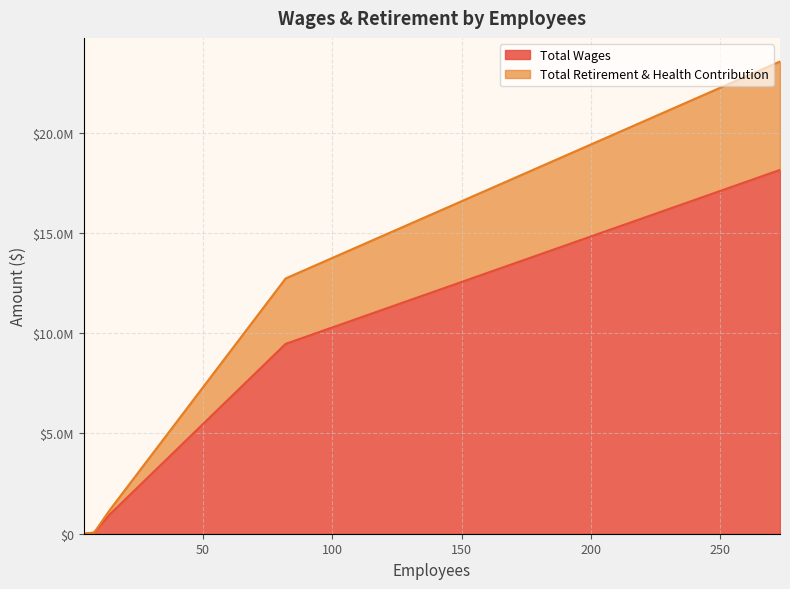

True or false: Total Wages and Total Retirement & Health Contribution intersect in this chart.

False